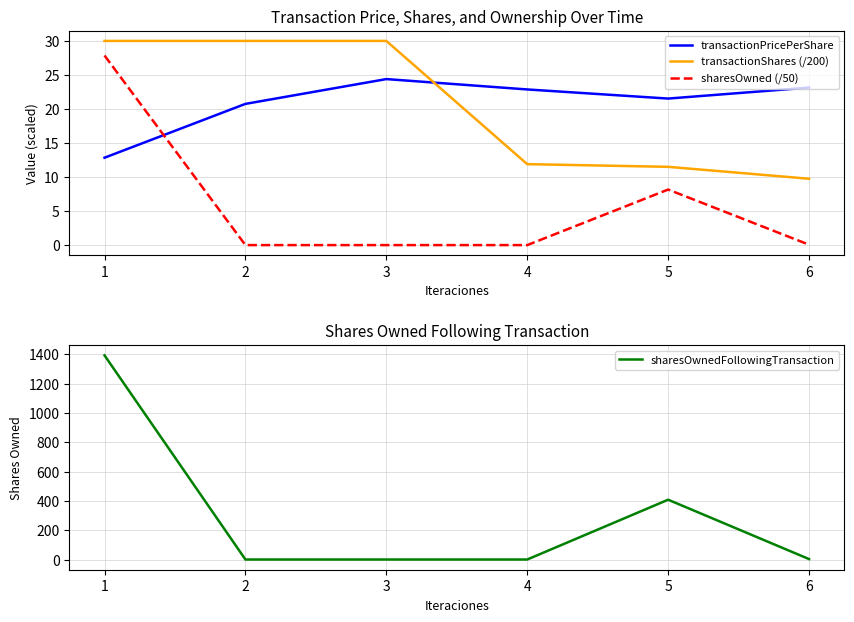

The value of transactionShares (/200) at 3 is 40.7. True or false?

False